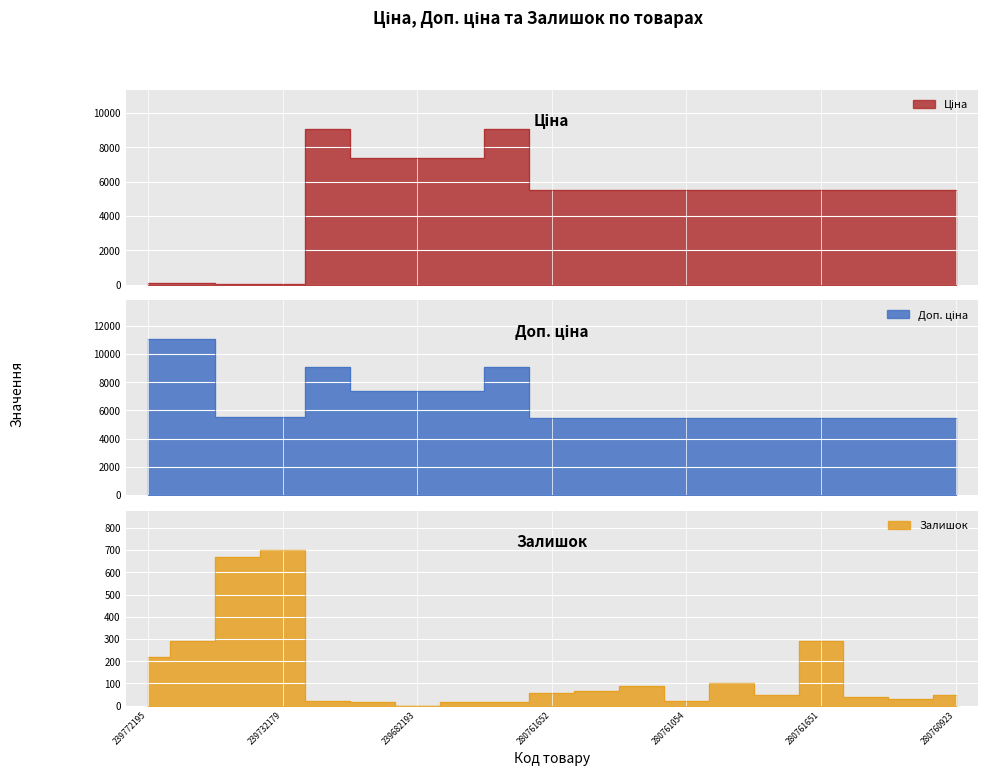

In Ціна, how many points are higher than both neighbors (excluding endpoints)?

2